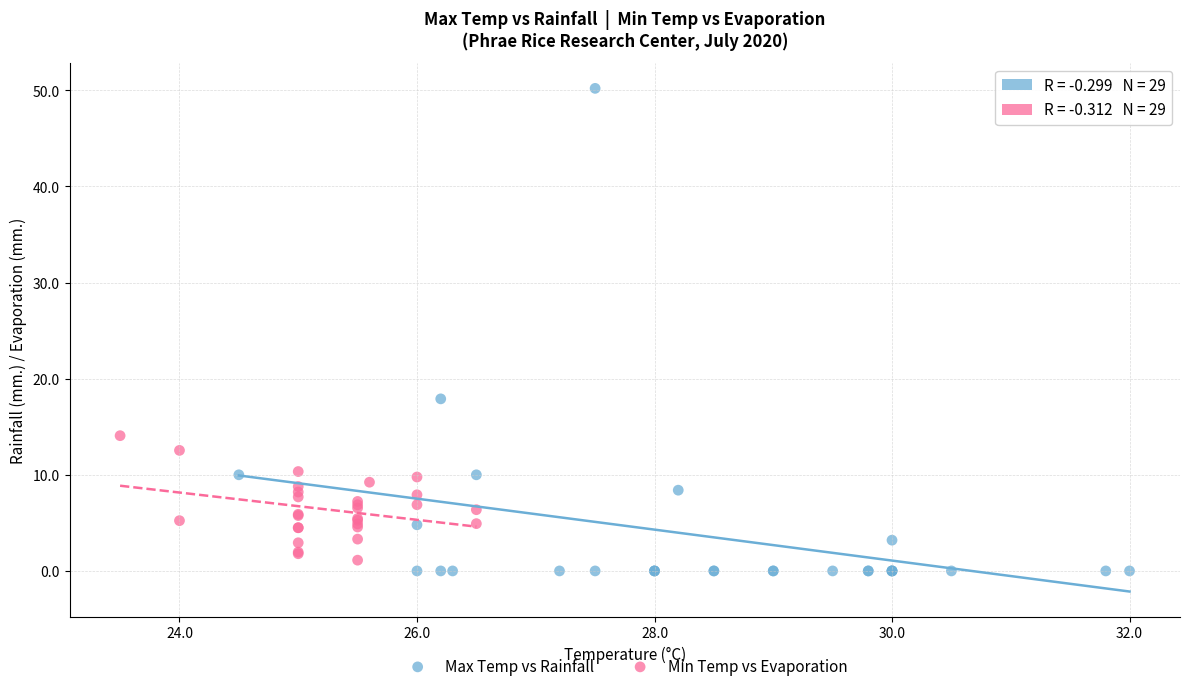

Which series has the widest spread of Y values?

Max Temp vs Rainfall